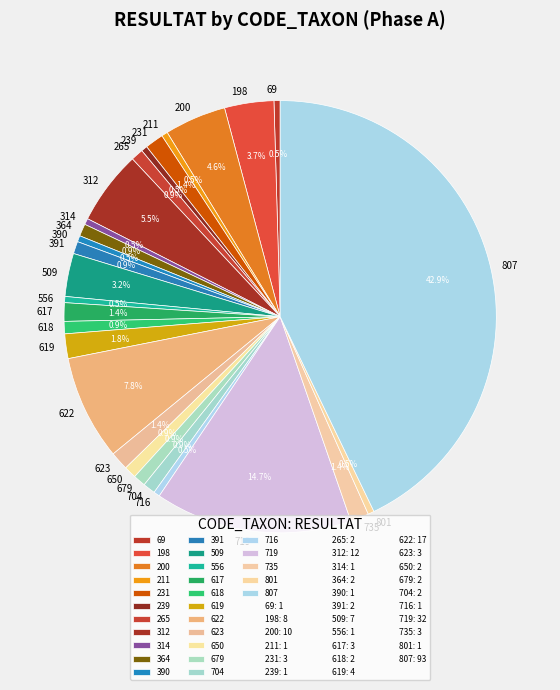

How many slices are in this pie chart?

27